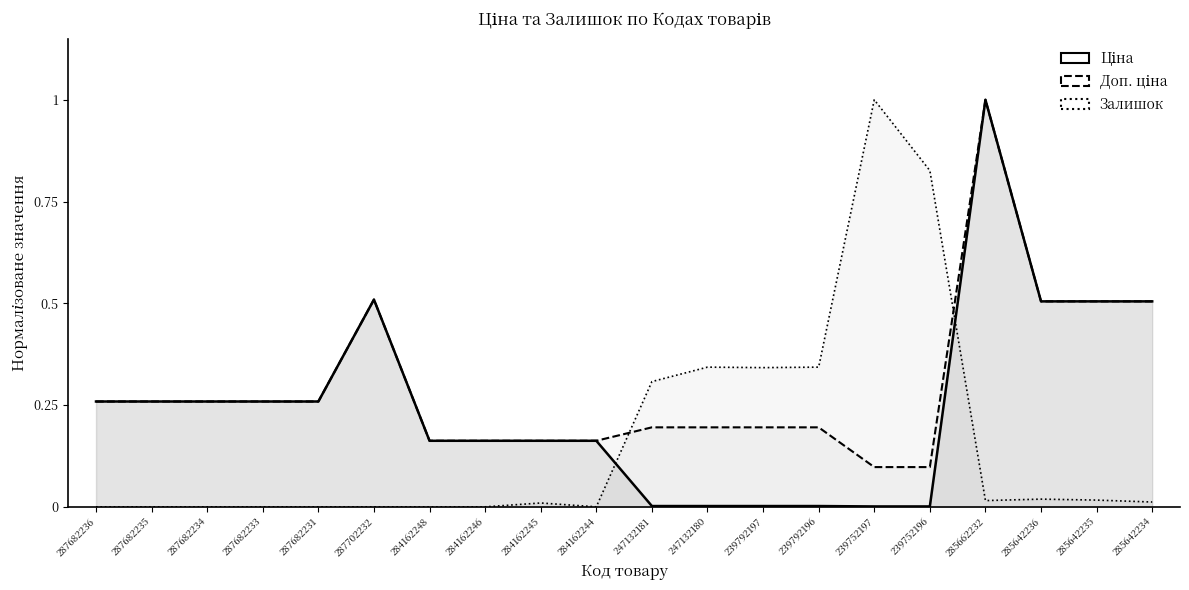

What is the average value of the Залишок series?

0.2